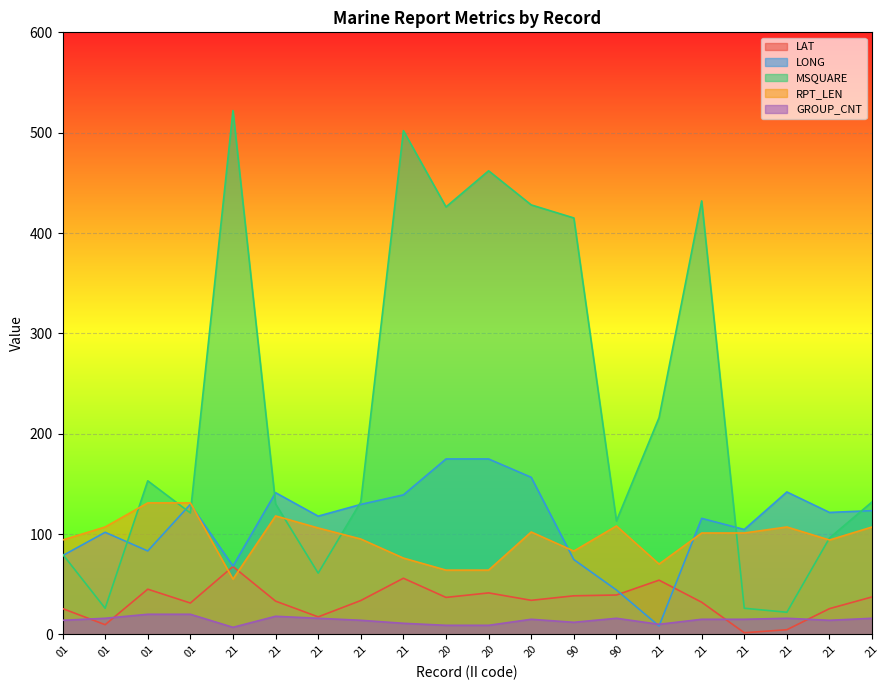

The GROUP_CNT series shows 16.0 at 21. True or false?

True